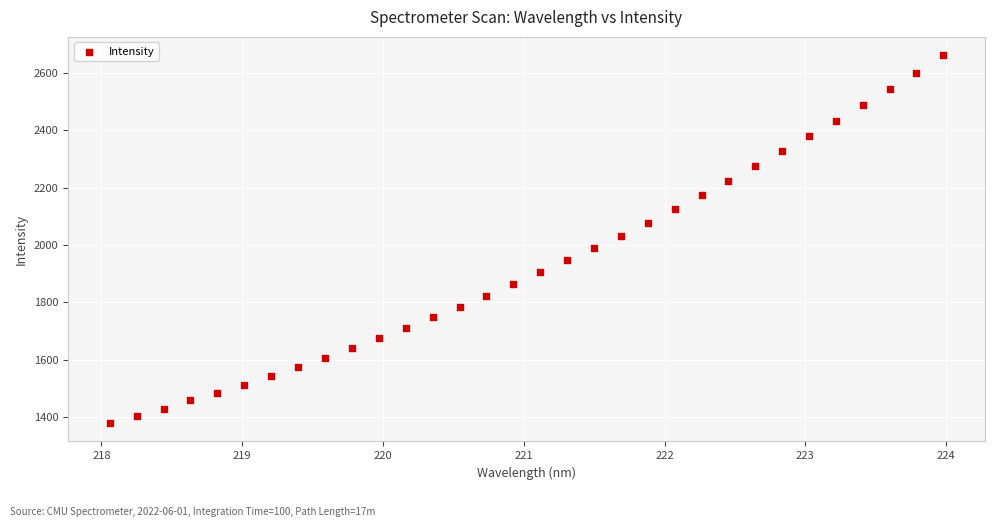

What is the range of Y values (max minus min)?

1283.9